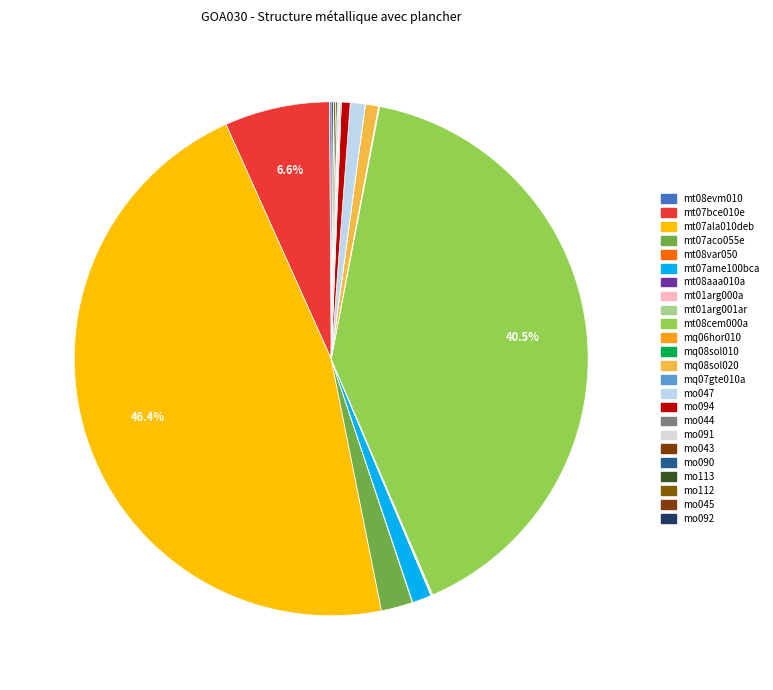

Which slice is the smallest?

mq08sol010